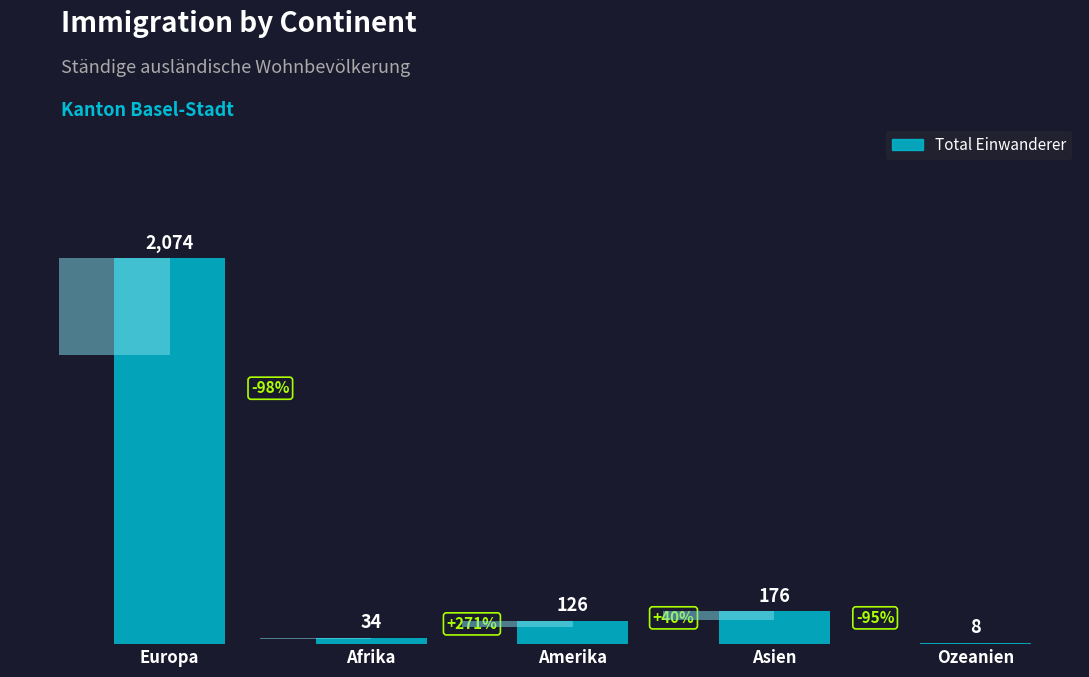

What is the smallest value displayed?

8